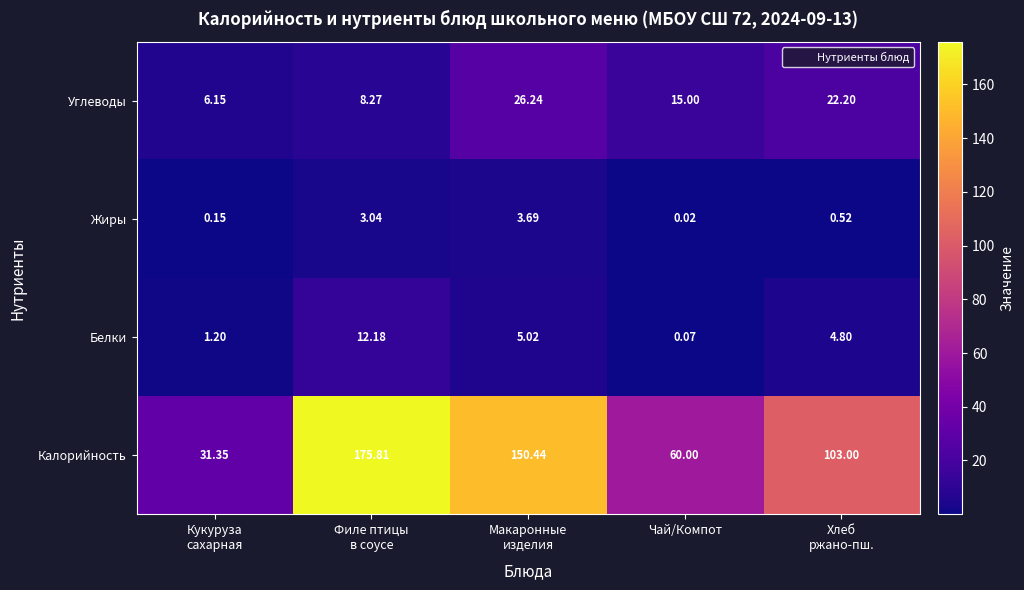

What is the greatest value displayed?

175.8